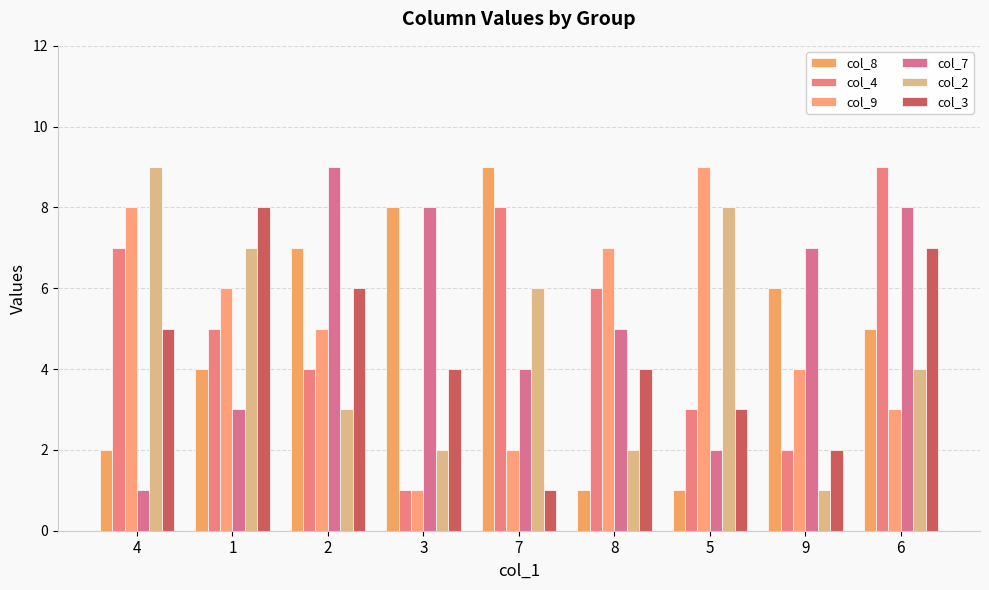

What is the average value of the col_9 series?

5